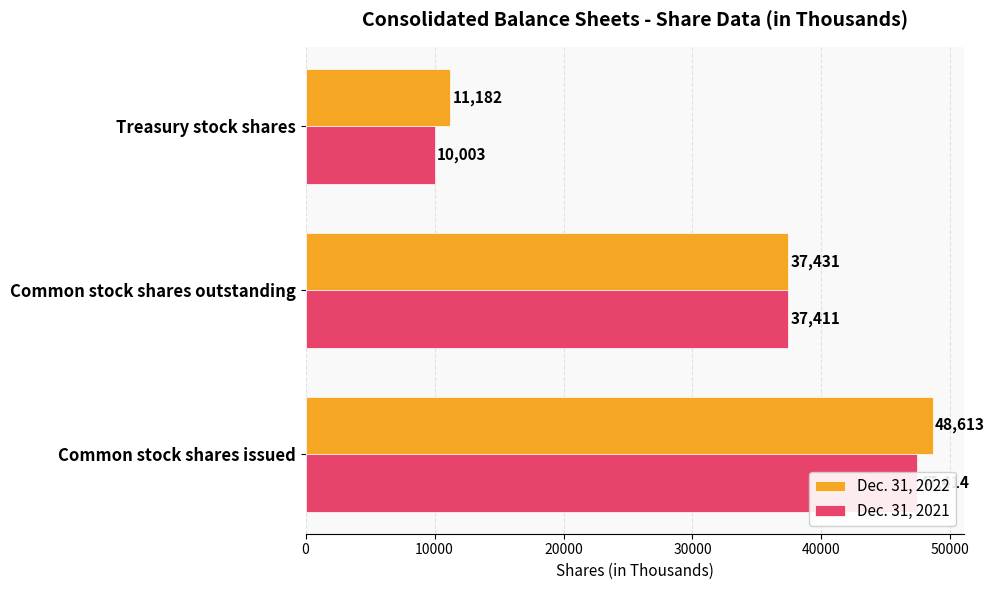

What is the minimum value for Dec. 31, 2022?

11182